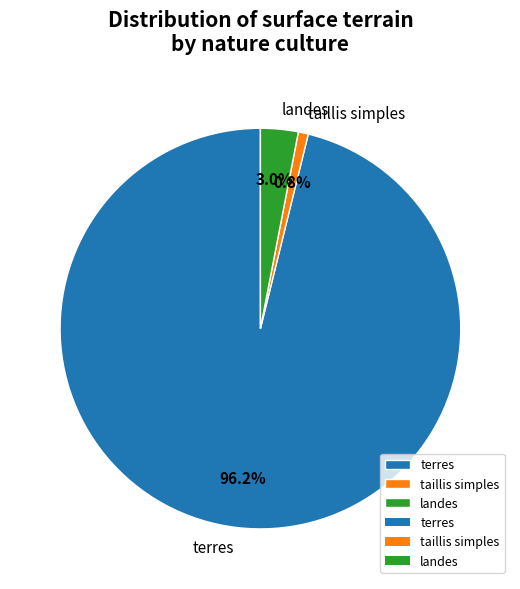

What is the majority slice?

terres